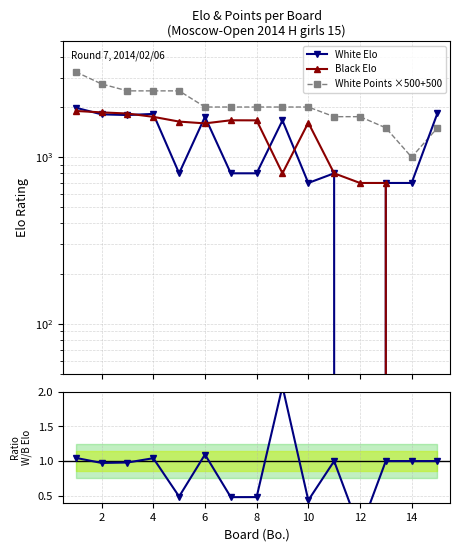

How many times do White/Black Elo ratio and Black Elo cross each other?

1